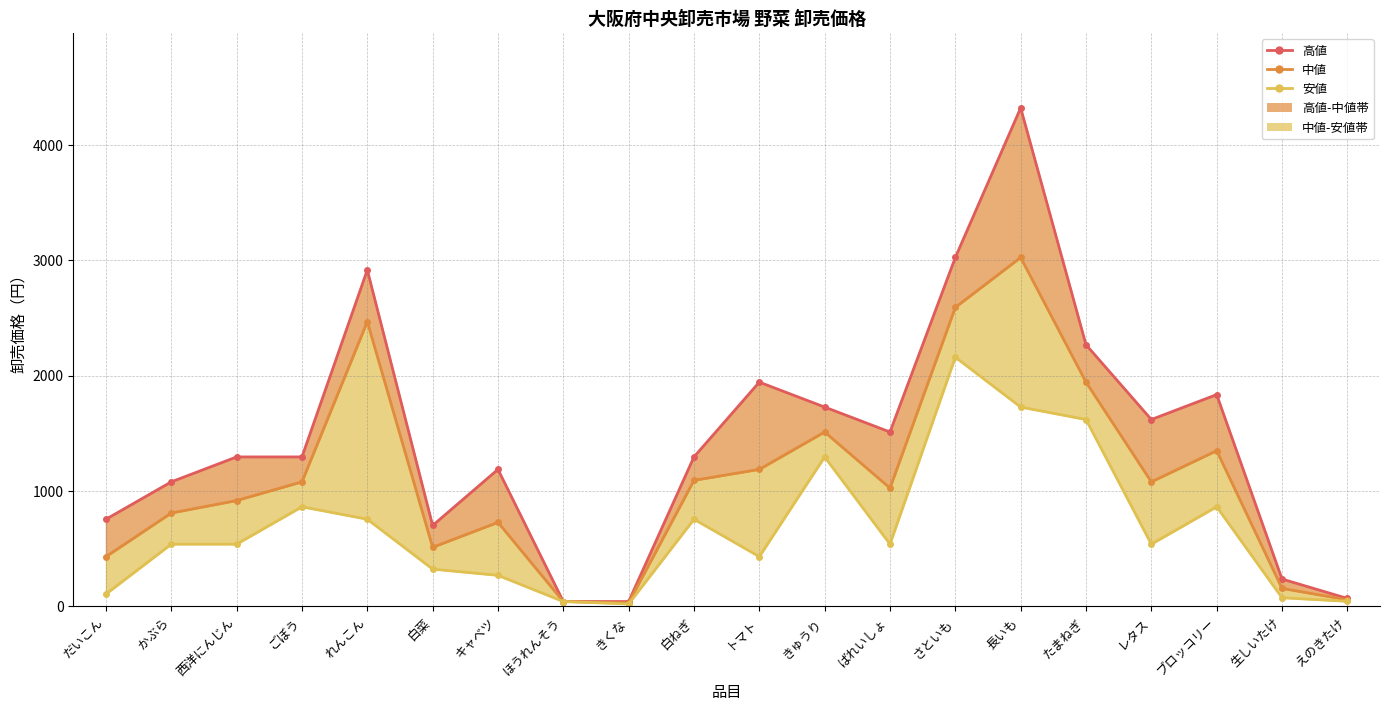

How many values in the 中値_line series exceed 1080?

8